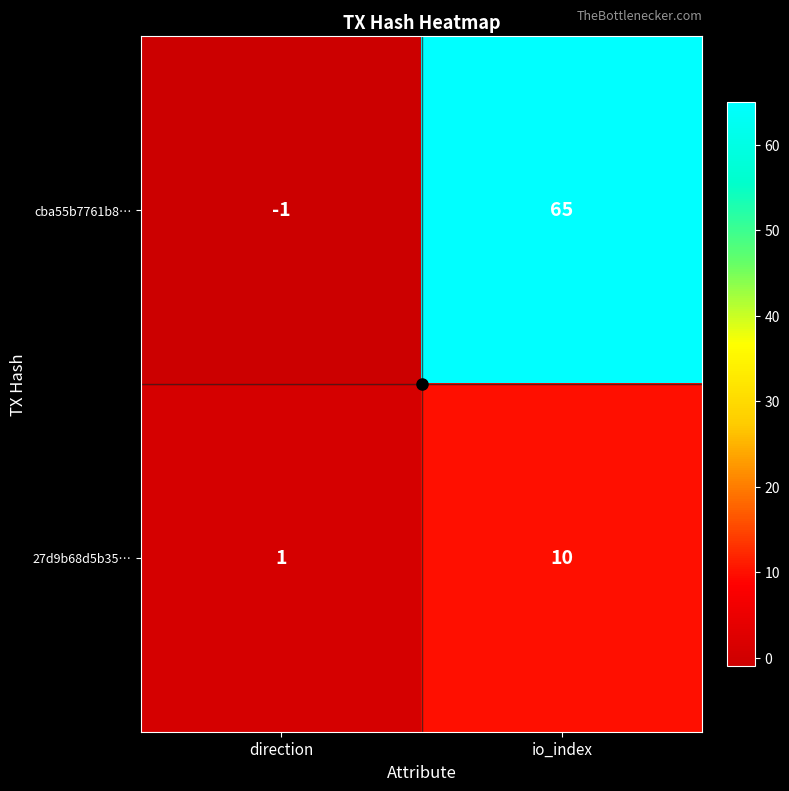

At which category does the chart reach its minimum across all series?

direction